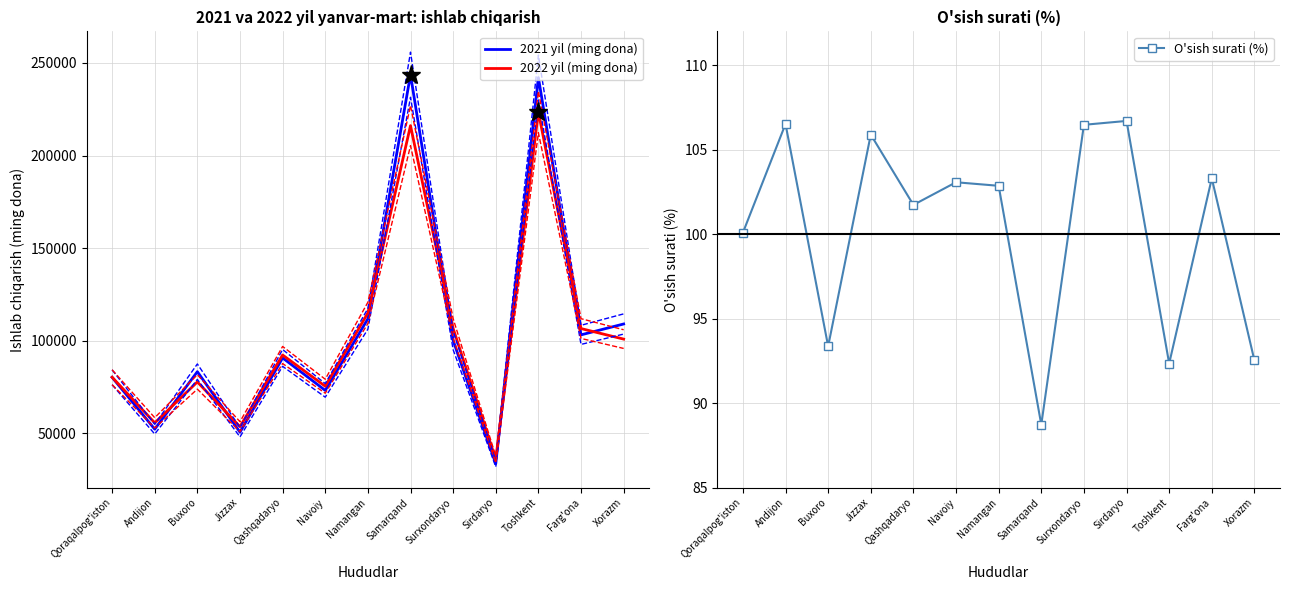

What is the sum of the 2022 yil (ming dona) values at Qashqadaryo and Surxondaryo?

199018